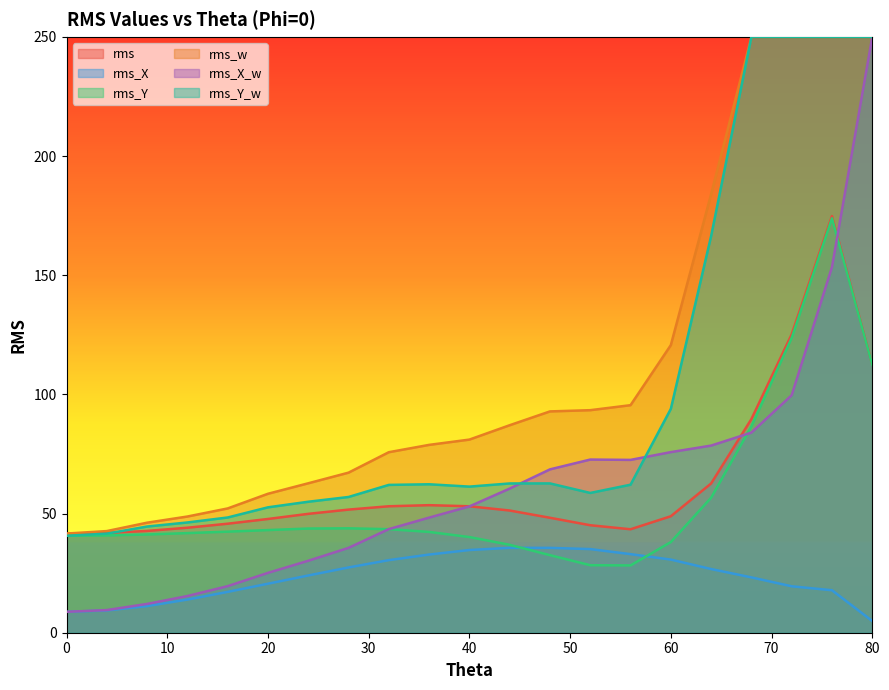

Rank the categories by rms value from highest to lowest.

76, 72, 80, 68, 64, 36, 40, 32, 28, 44, 24, 60, 48, 20, 16, 52, 12, 56, 8, 4, 0